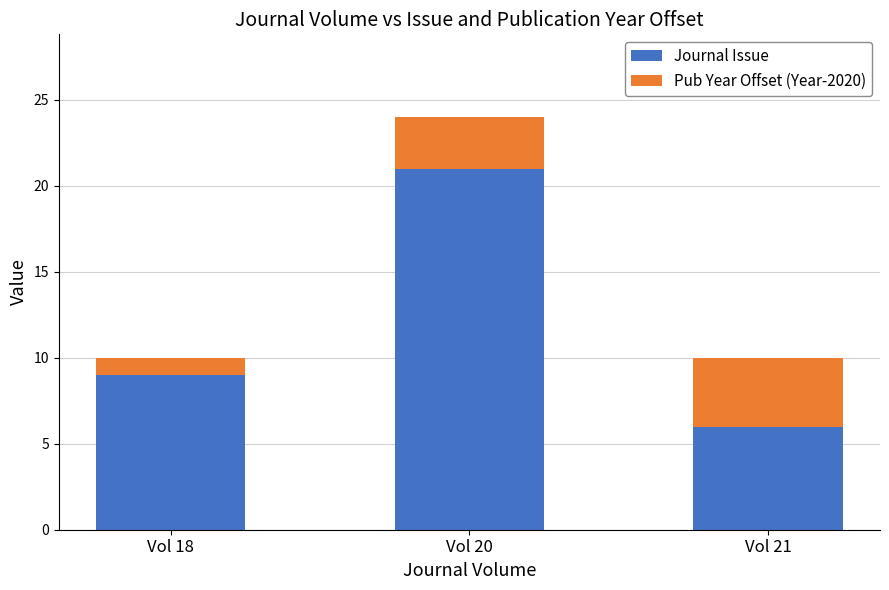

How many data points in Journal Issue are less than 9?

1